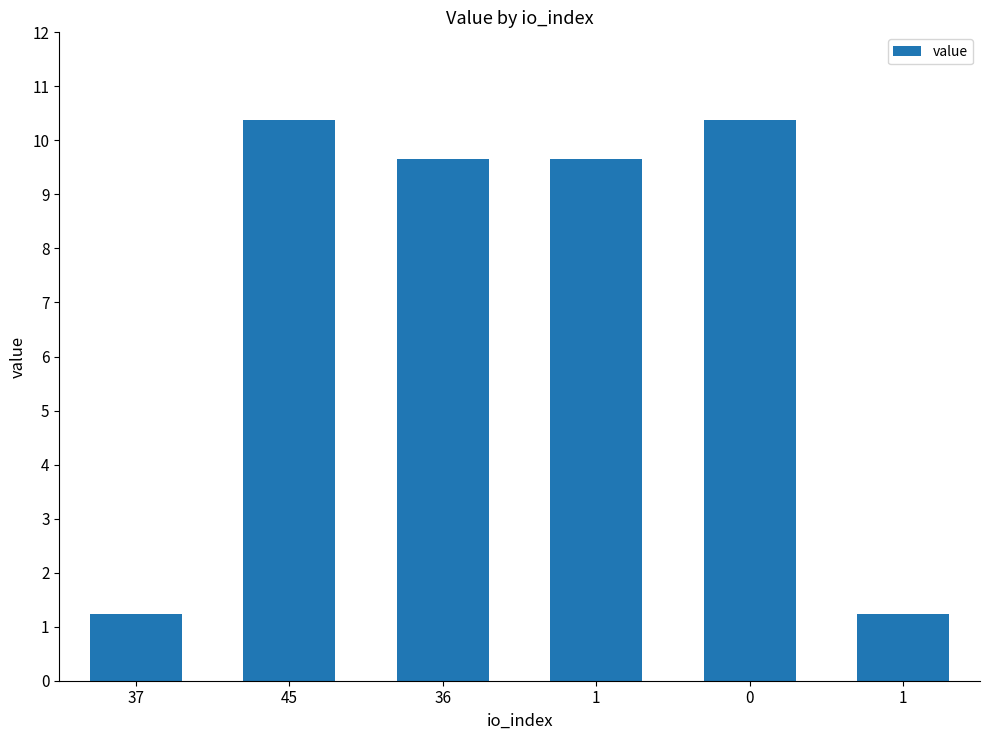

What is the ratio of the value at 1 to the value at 45?

0.1